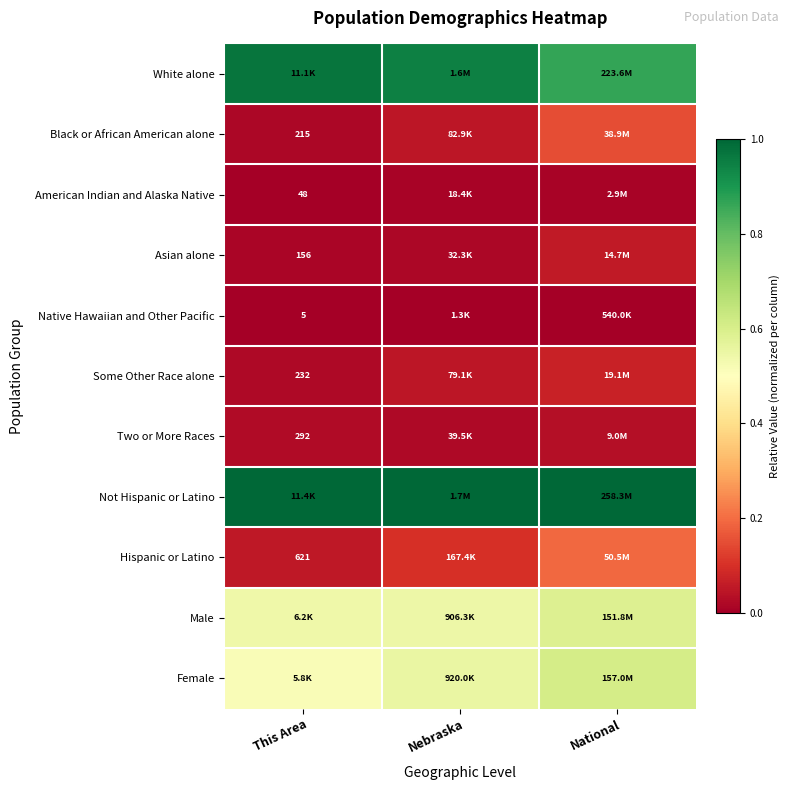

What is the total value across all series at National?

3.6